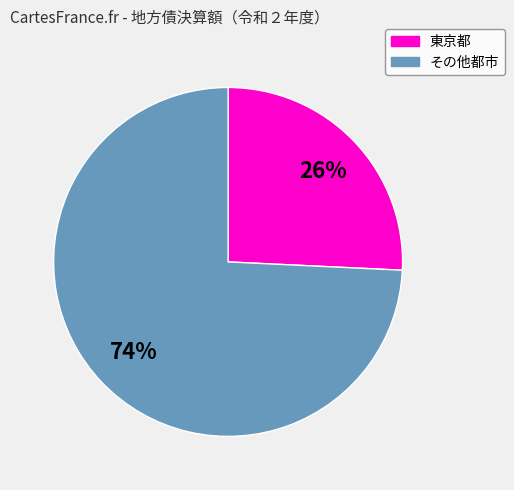

Is there a majority slice in this chart?

Yes